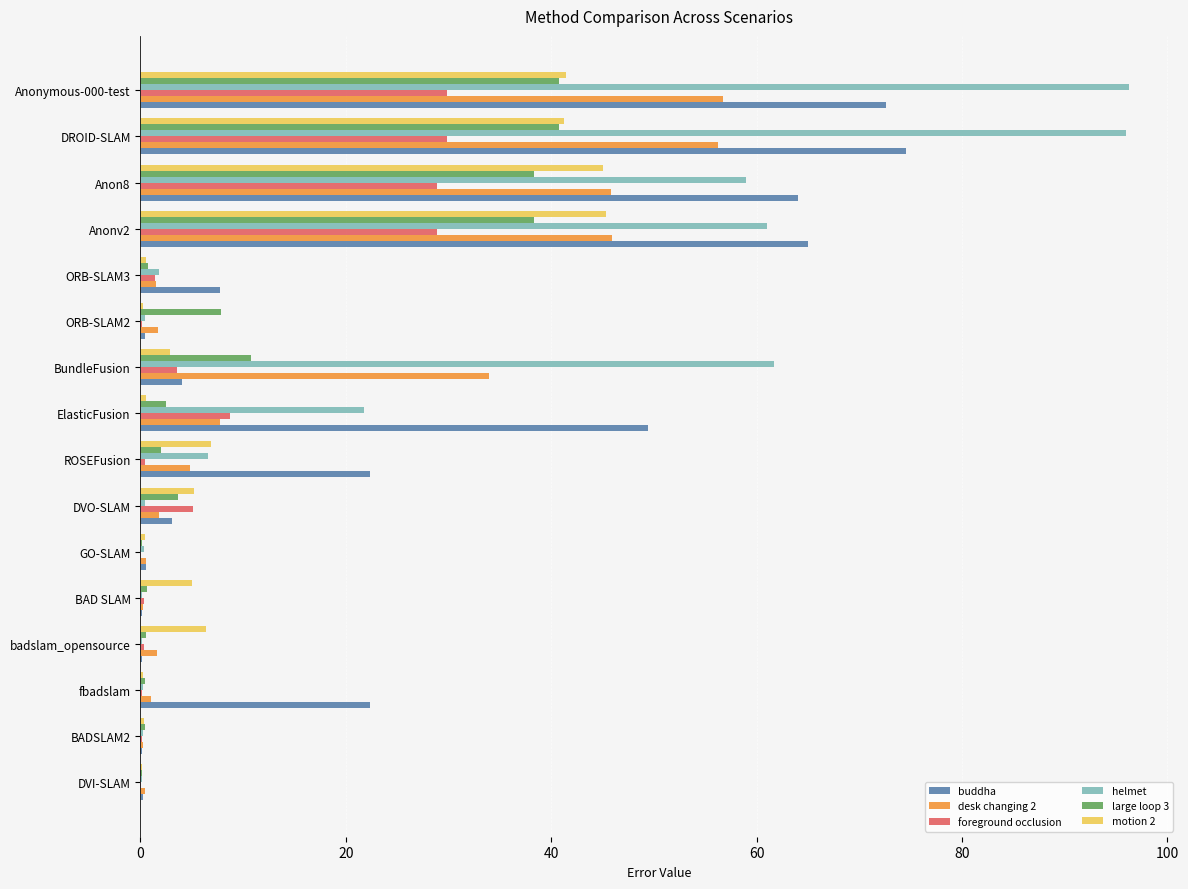

How many distinct data groups are displayed?

6